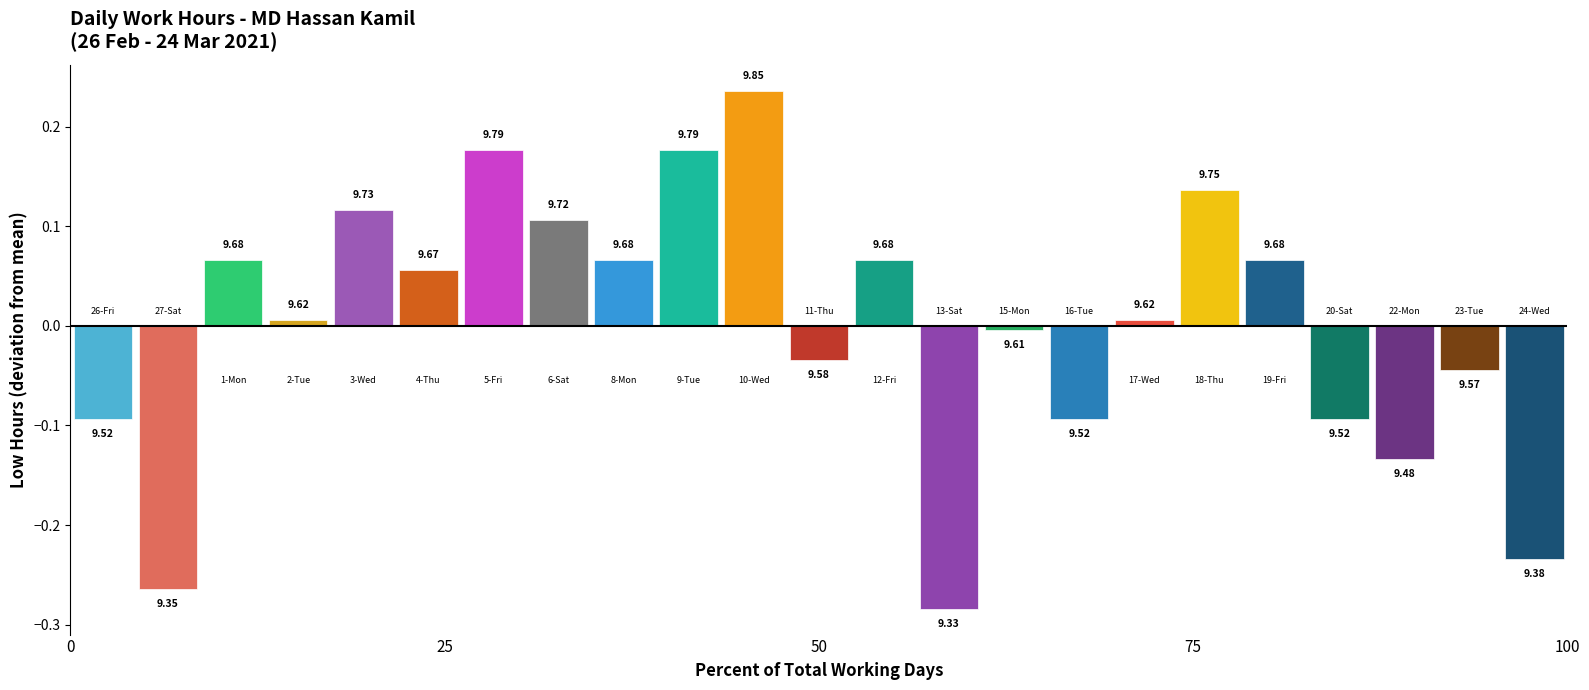

Rank the categories by value from lowest to highest.

13-Sat, 27-Sat, 24-Wed, 22-Mon, 26-Fri, 16-Tue, 20-Sat, 23-Tue, 11-Thu, 15-Mon, 2-Tue, 17-Wed, 4-Thu, 1-Mon, 8-Mon, 12-Fri, 19-Fri, 6-Sat, 3-Wed, 18-Thu, 5-Fri, 9-Tue, 10-Wed